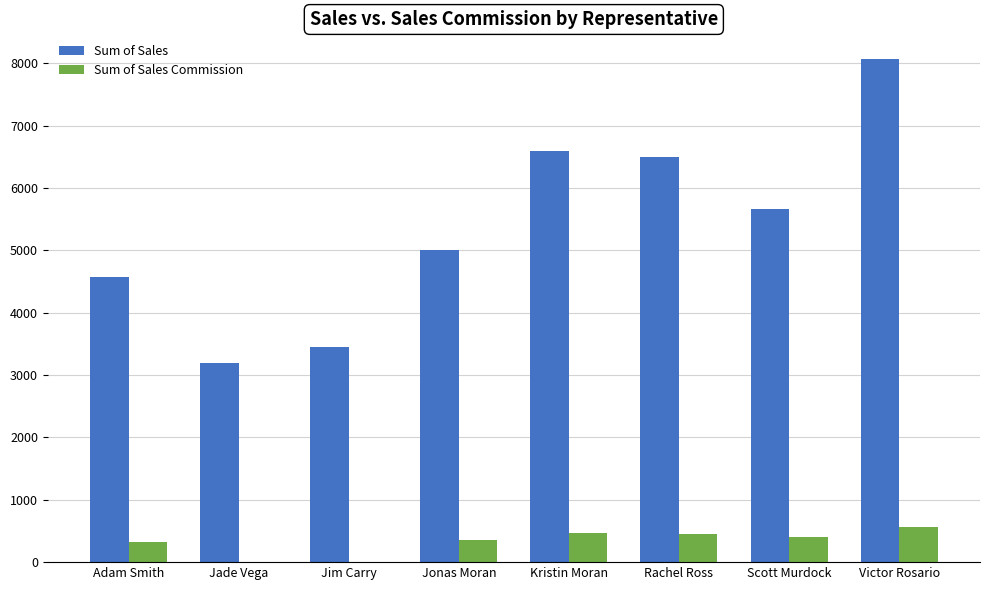

What is the highest value of the Sum of Sales series?

8077.0